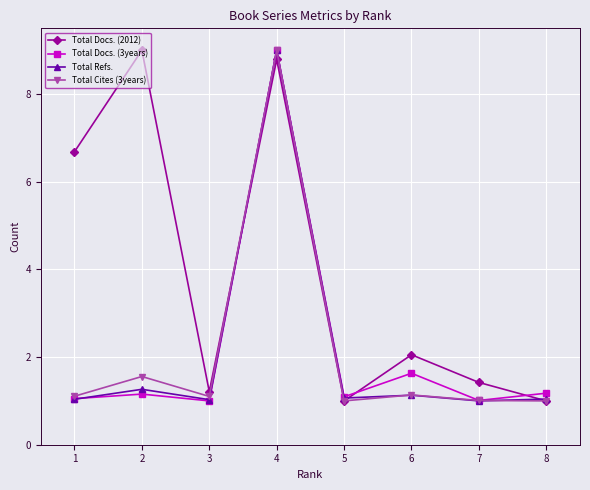

What is the sum of the Total Cites (3years) values at 5 and 7?

2.0